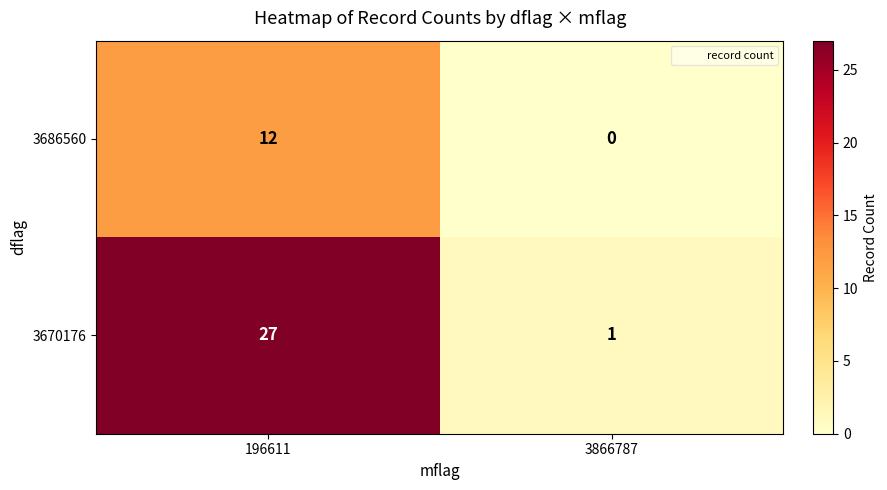

What is the approximate value of 3686560 at 196611?

12